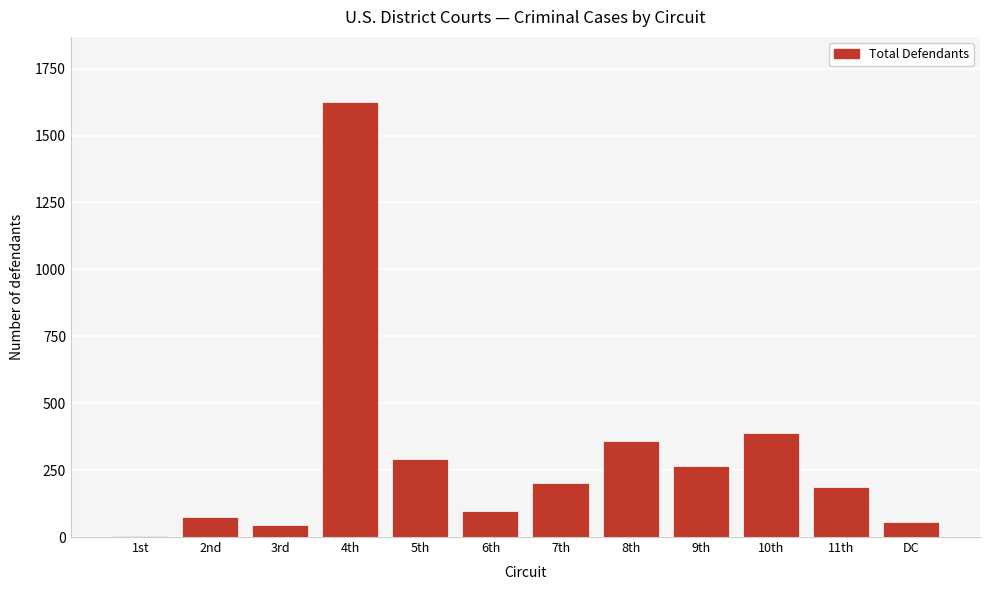

Reading left to right, transcribe all the data shown in this chart.

1st=5	2nd=74	3rd=44	4th=1625	5th=290	6th=97	7th=203	8th=358	9th=267	10th=390	11th=188	DC=56